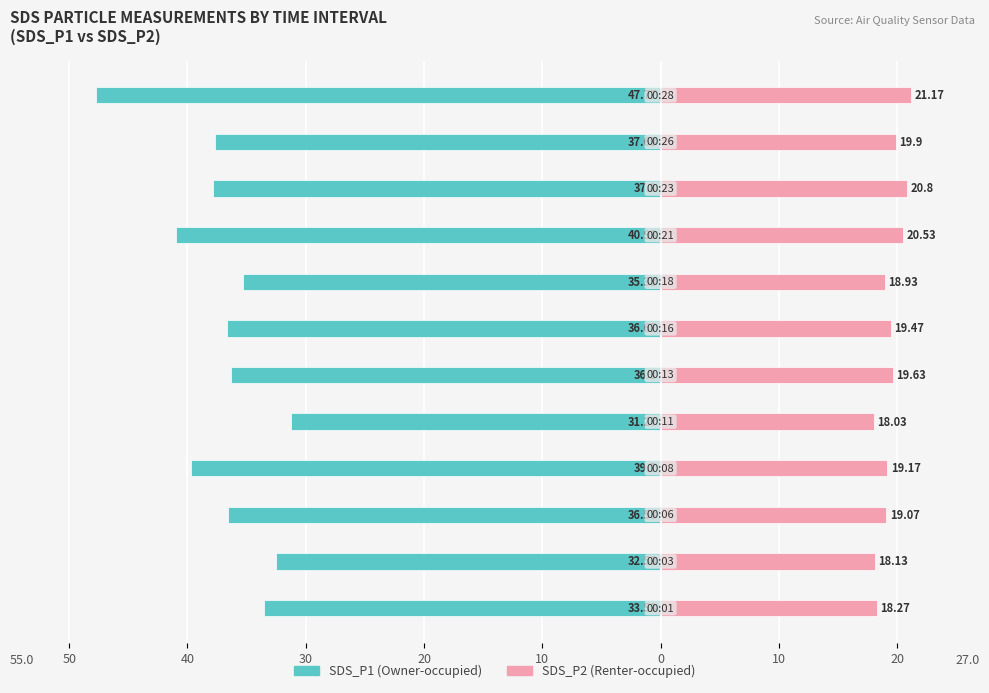

What is the sum of all SDS_P2 (Renter-occupied) values?

233.1